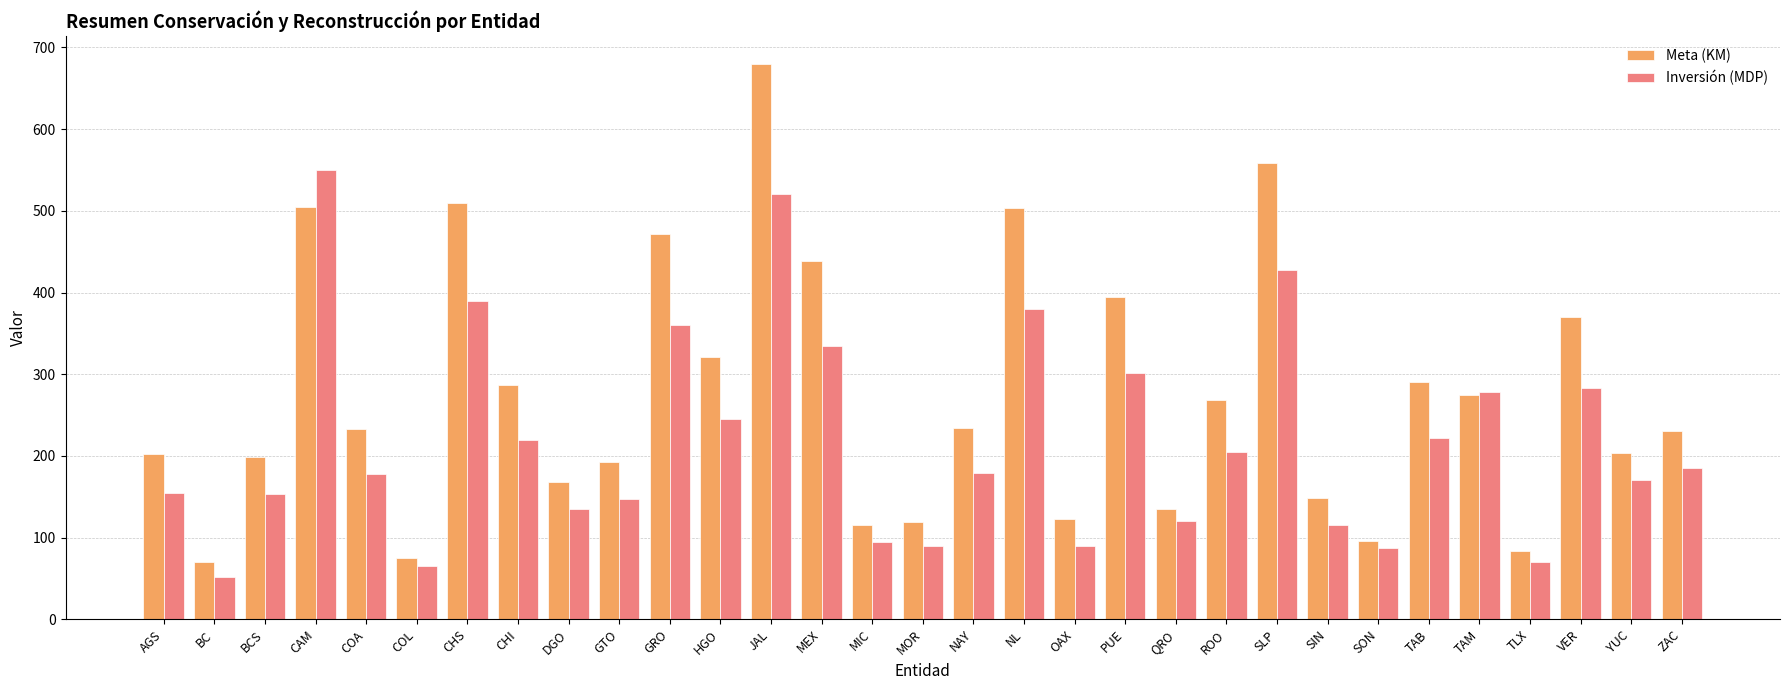

At GRO, list the series in order from smallest to largest.

Inversión (MDP), Meta (KM)